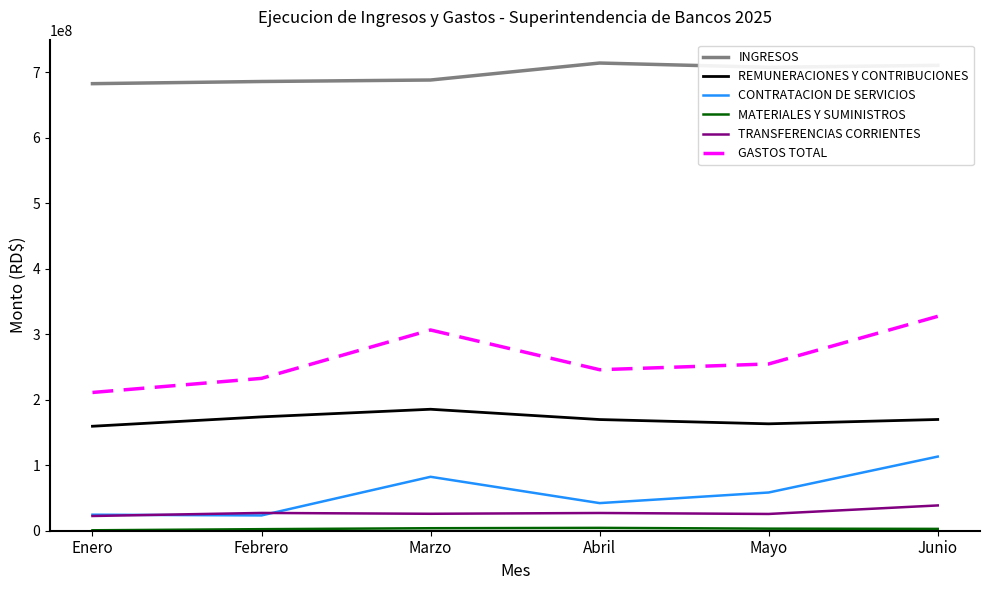

What is the greatest value displayed?

713733170.0